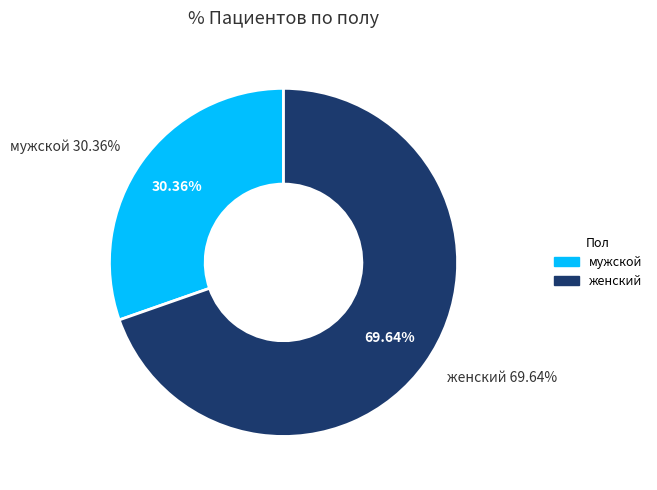

Which category has the biggest portion of the pie?

женский